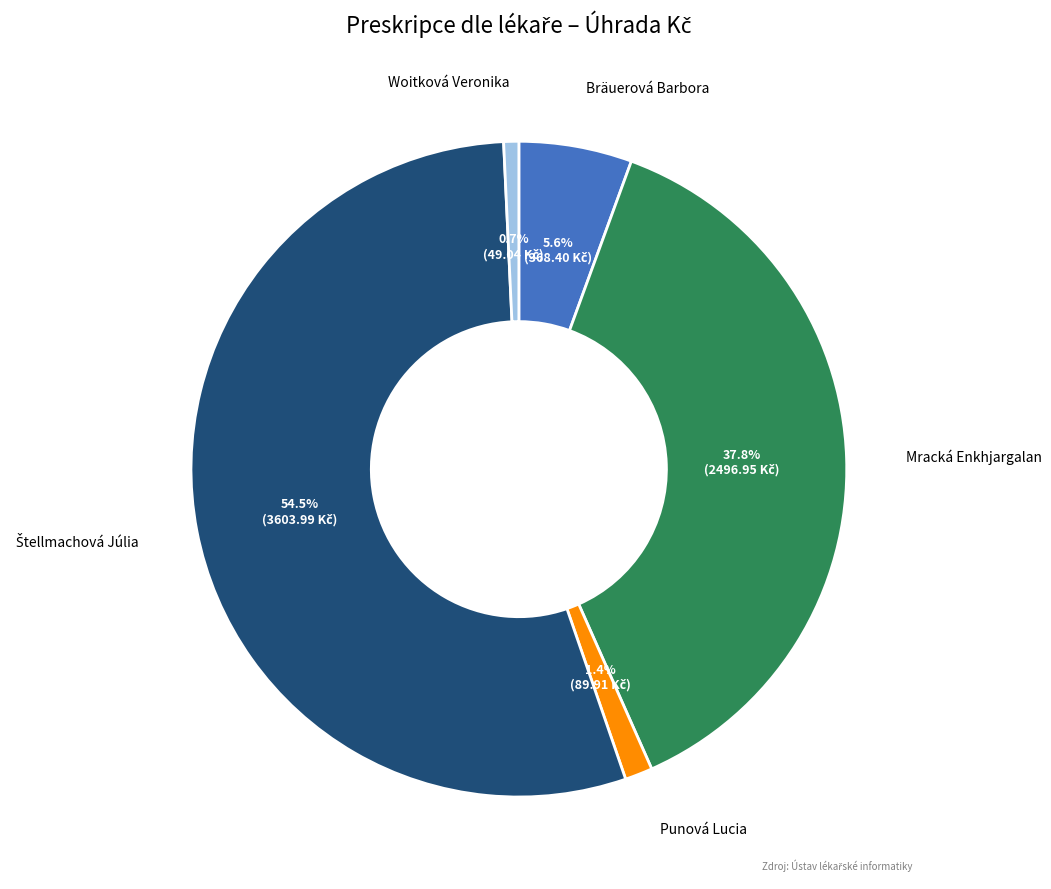

Is there a majority slice in this chart?

Yes